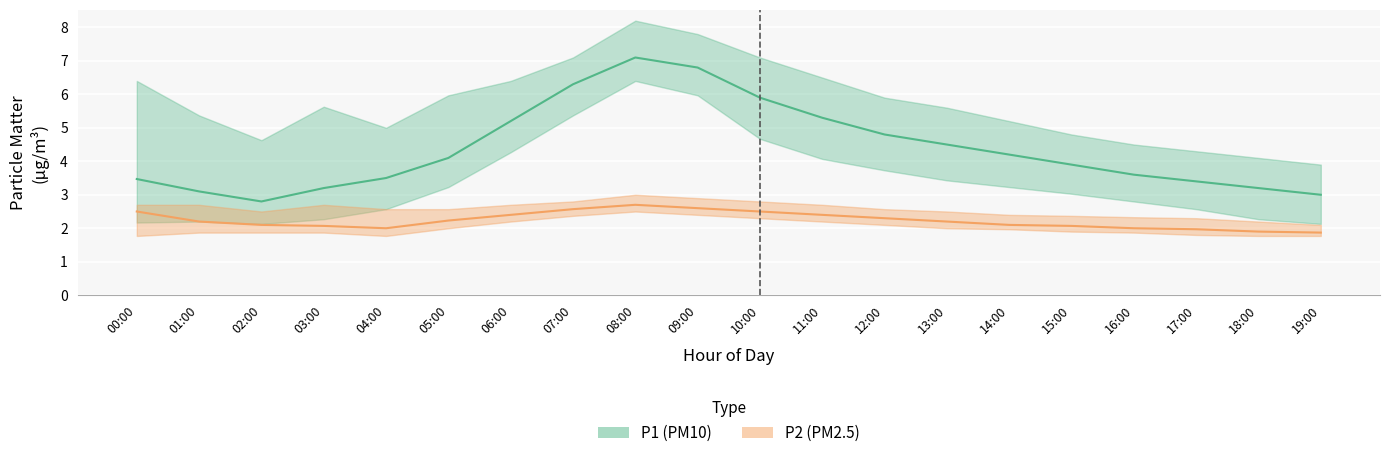

What is the label of the 4th point from the right?

16:00